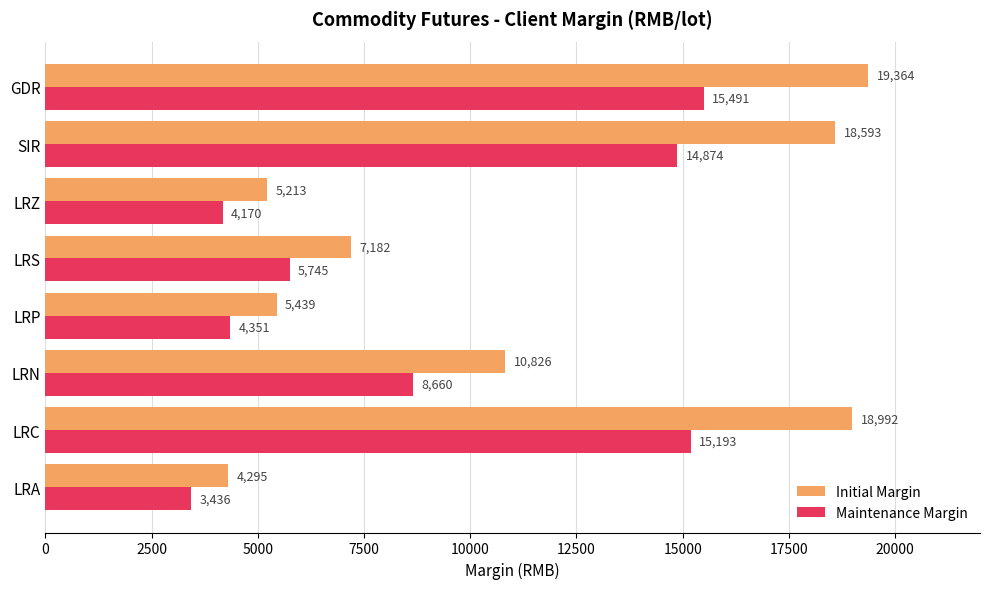

What is the maximum value shown in the chart?

19364